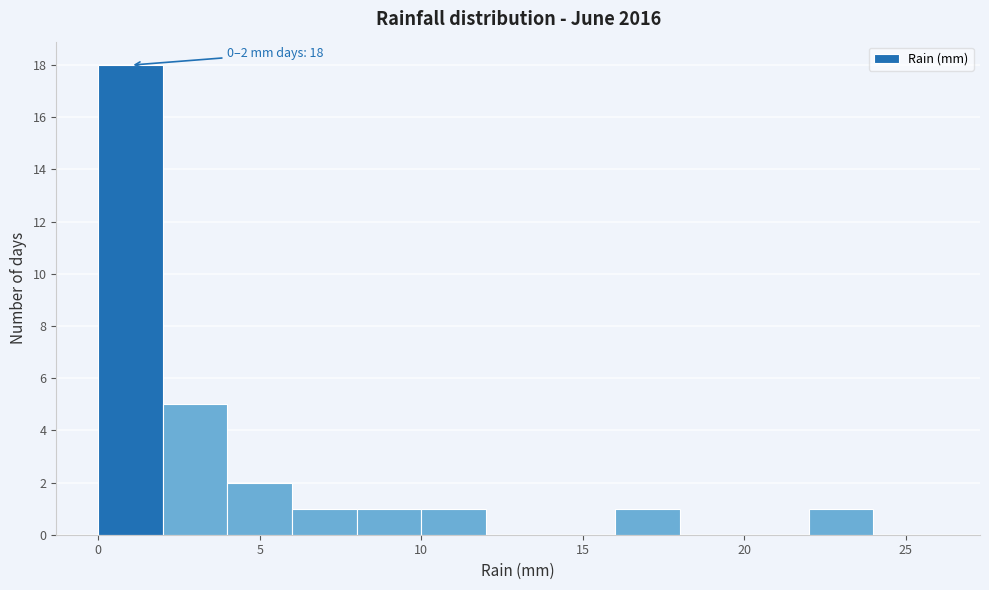

Over which range of the x-axis is the bar tallest?

0 to 2